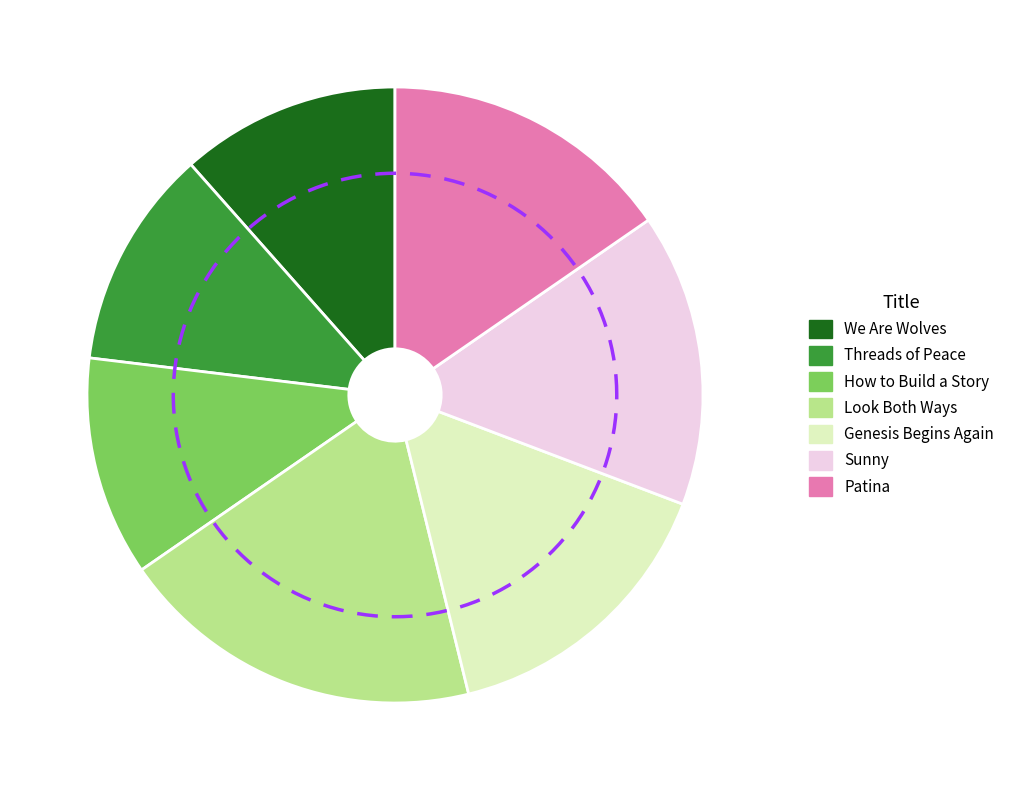

The Patina slice represents 1% of the pie. True or false?

False